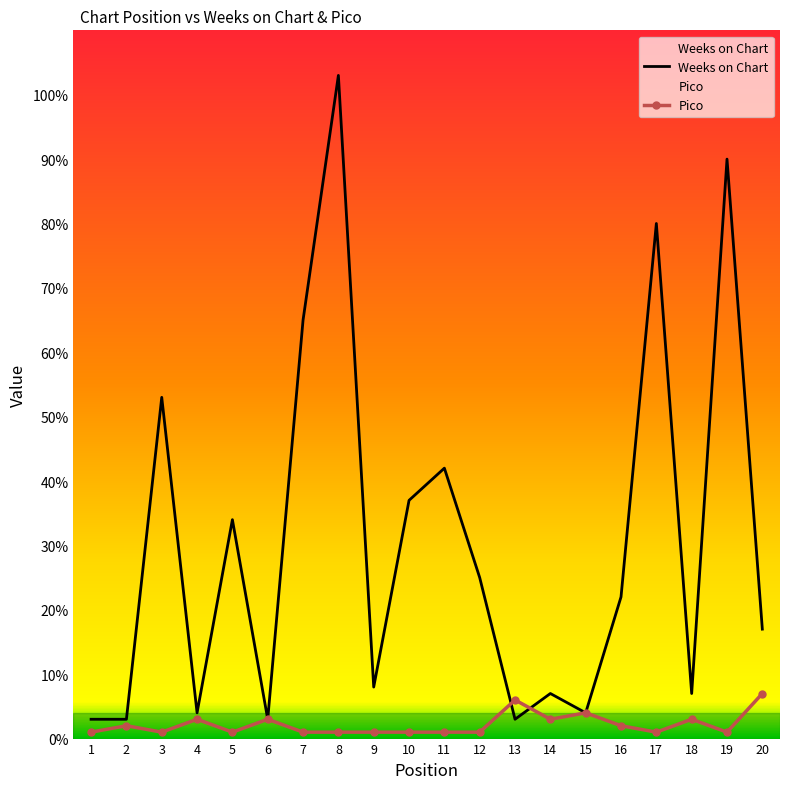

True or false: Weeks on Chart and Pico cross at least once.

True